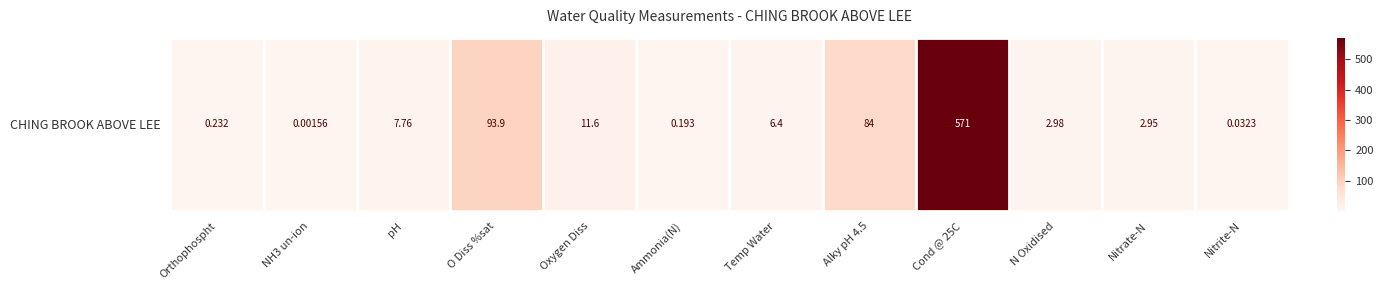

True or false: the data shows 0.0 at pH.

True